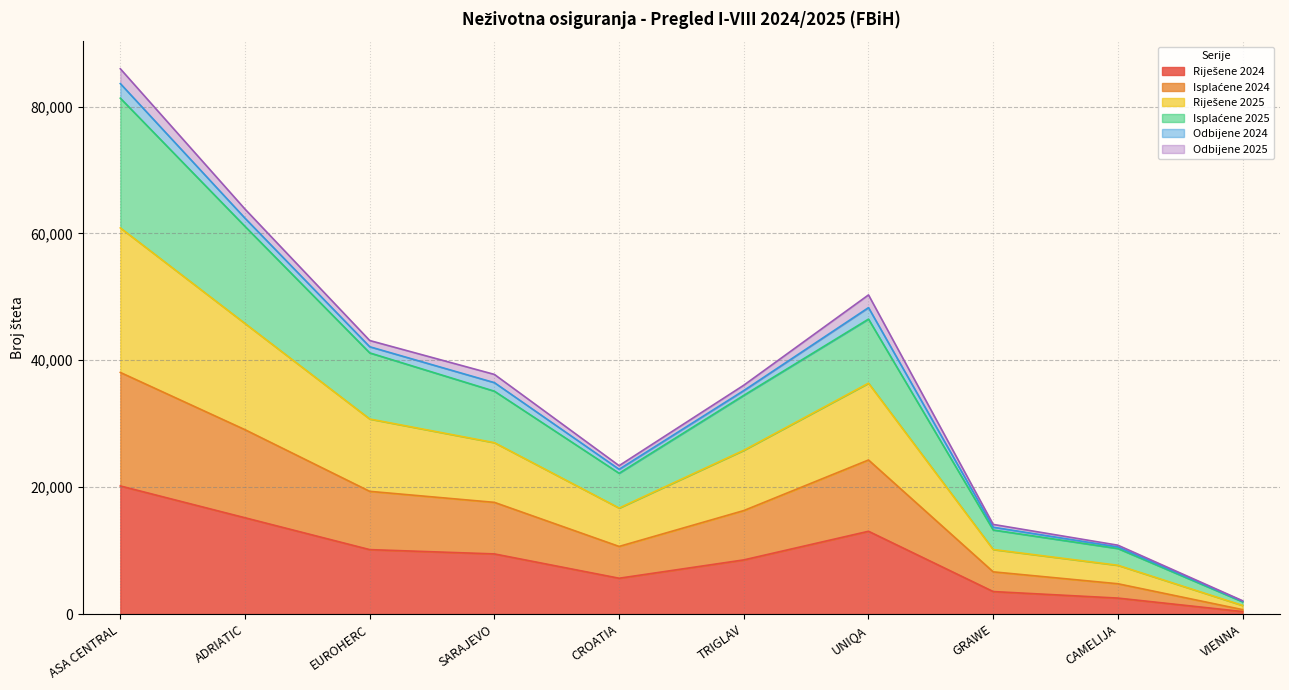

Does the chart have visible grid lines?

Yes